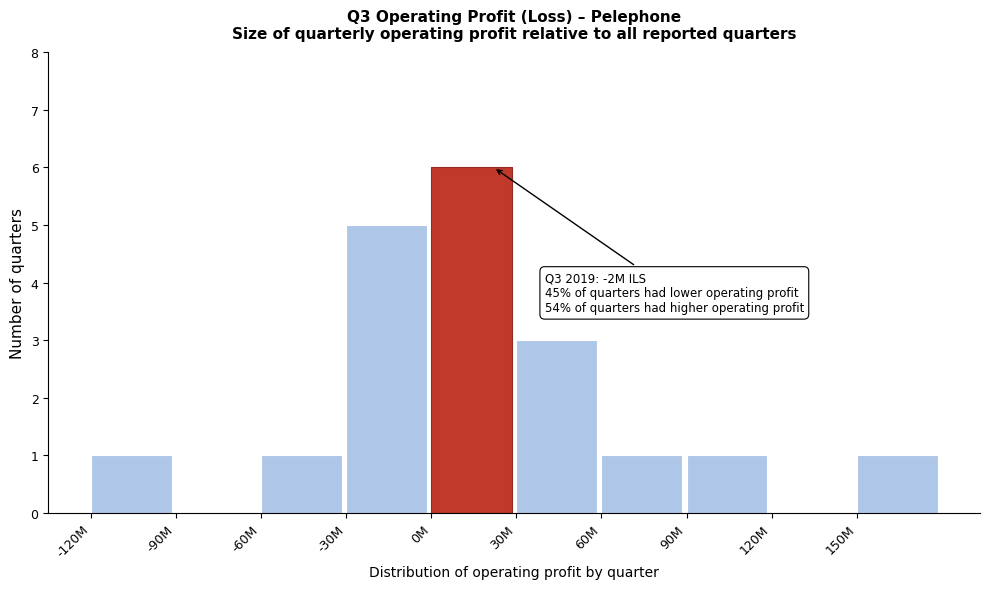

Reading left to right, transcribe all the data shown in this chart.

-120M=1	-90M=0	-60M=1	-30M=5	0M=6	30M=3	60M=1	90M=1	120M=0	150M=1